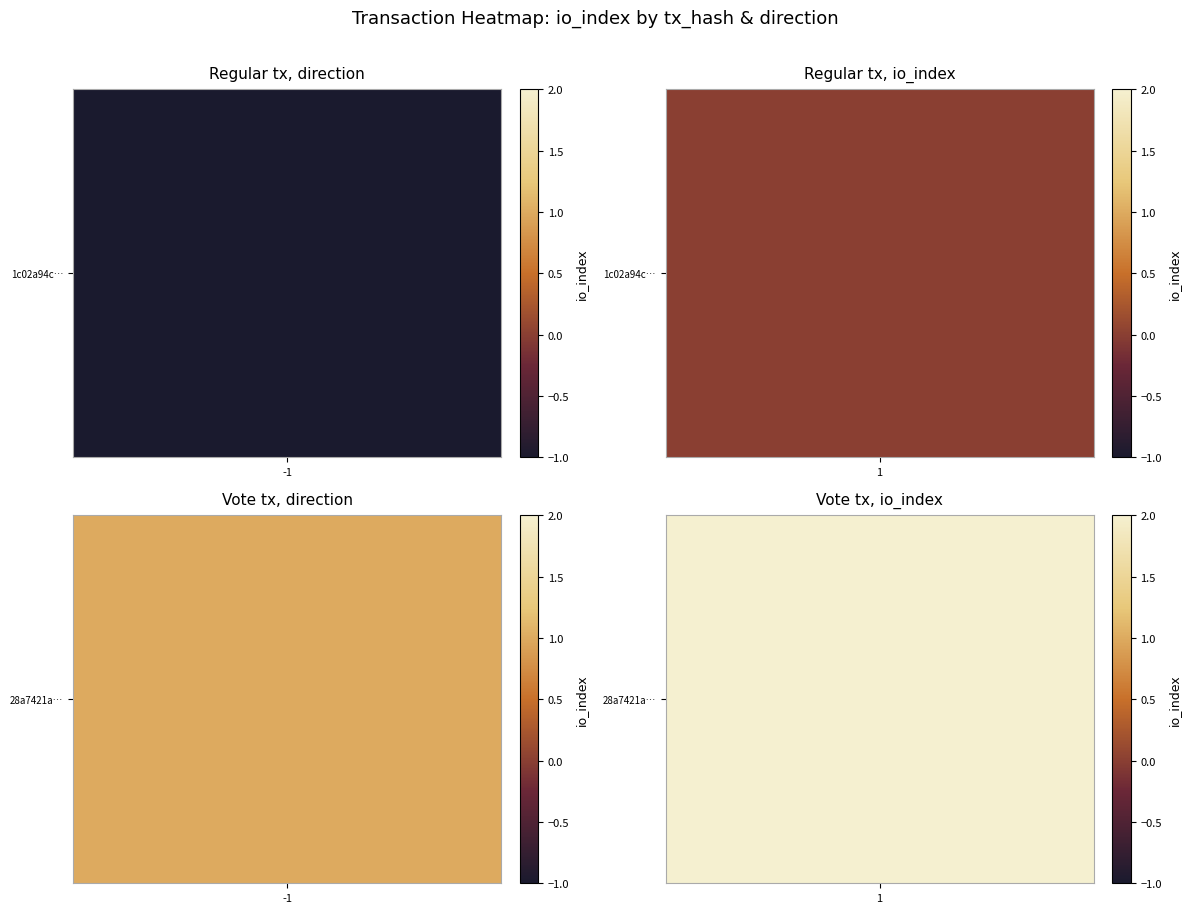

Which series has the largest total across all categories?

28a7421a94b819cef94c549b3f6c2494faa66e7